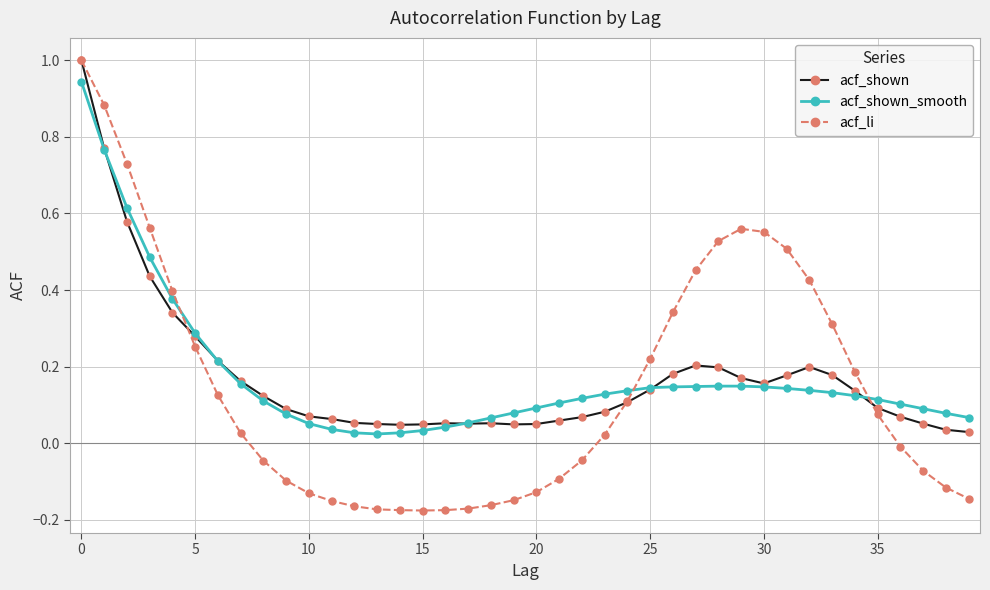

At how many categories does at least one series exceed 0?

40